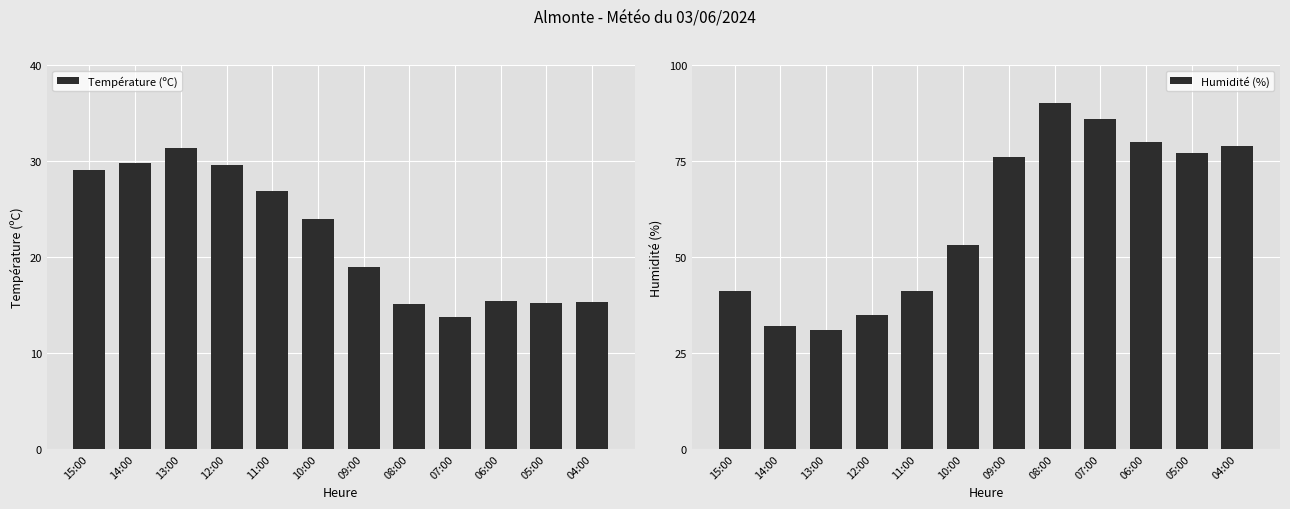

How many bars are there in each group?

2